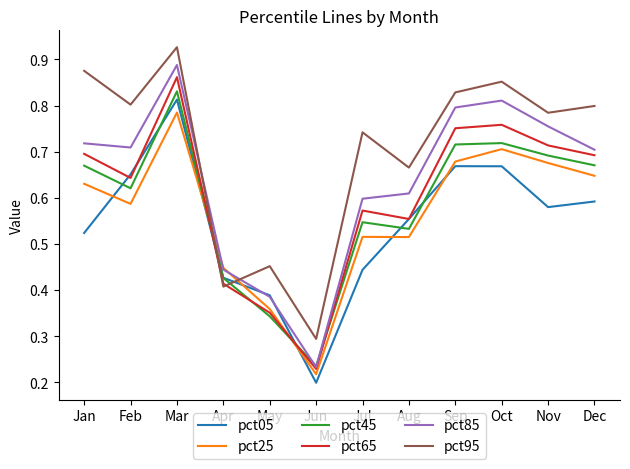

The value of pct25 at Jun is 0.3. True or false?

False